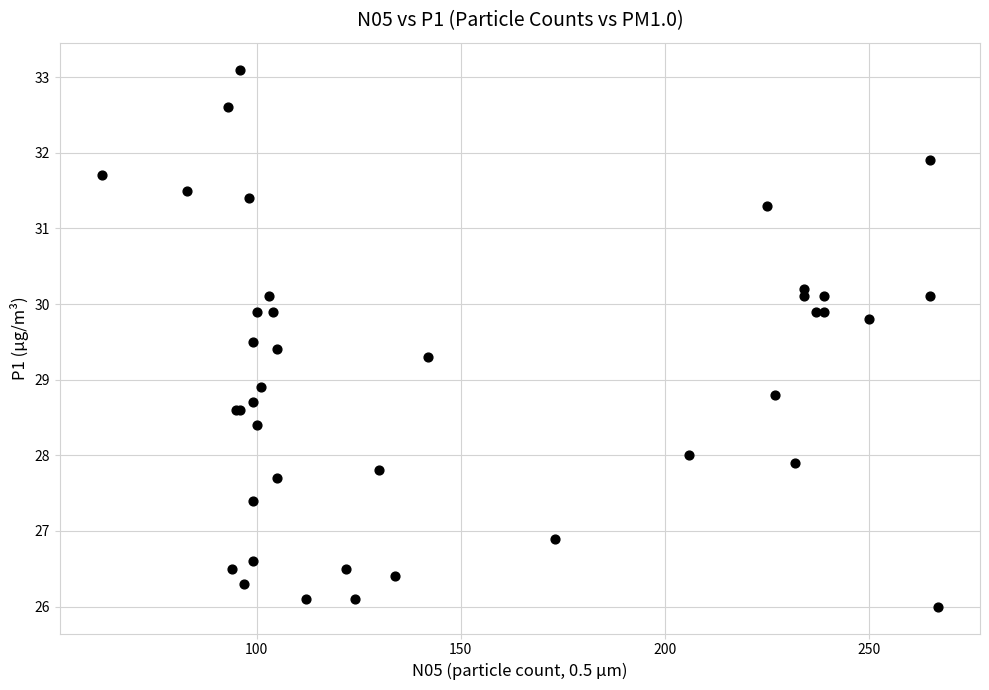

What Y value in the scatter plot is closest to 29?

28.9